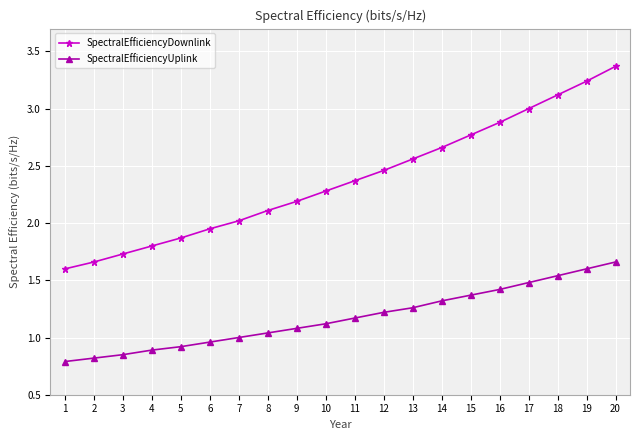

At which category is the sum across all series the highest?

20